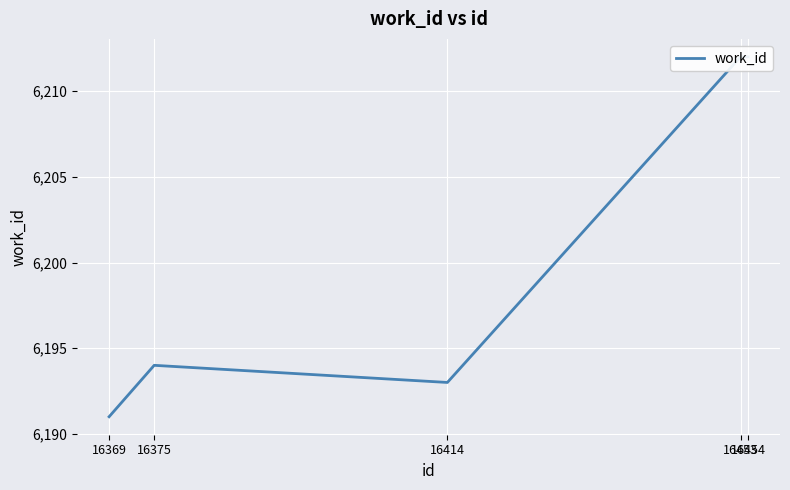

How many distinct data groups are displayed?

1